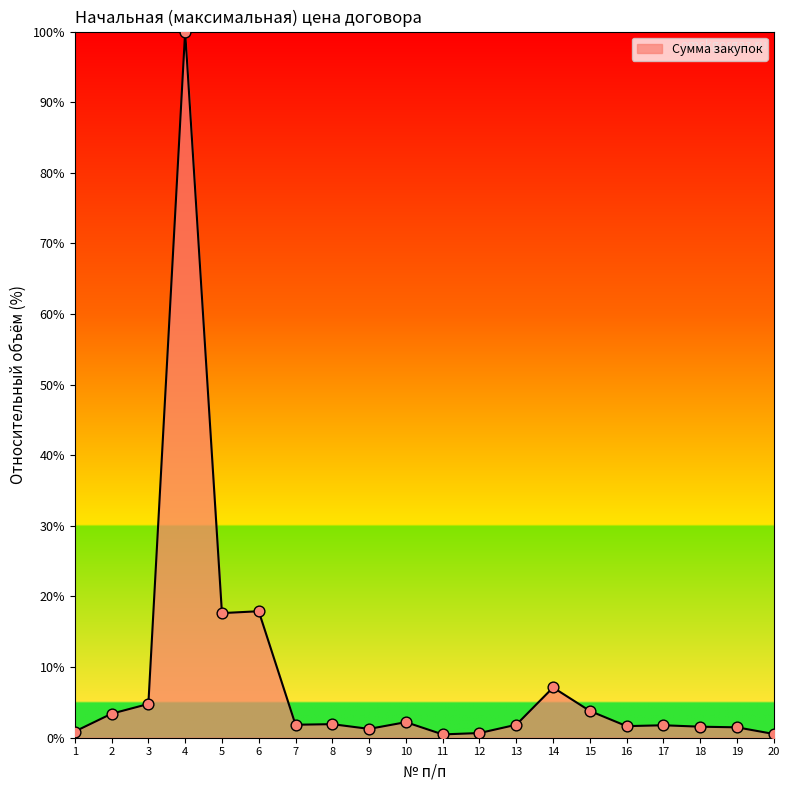

What is the ratio of the value at 9 to the value at 2?

0.4